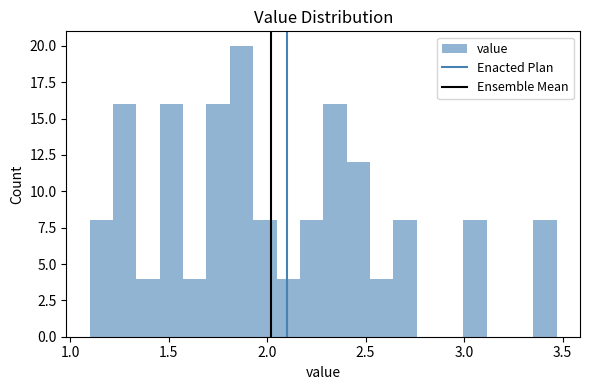

Around what value on the x-axis is the tallest bar? Give the approximate position of its centre, as read against the axis.

1.85